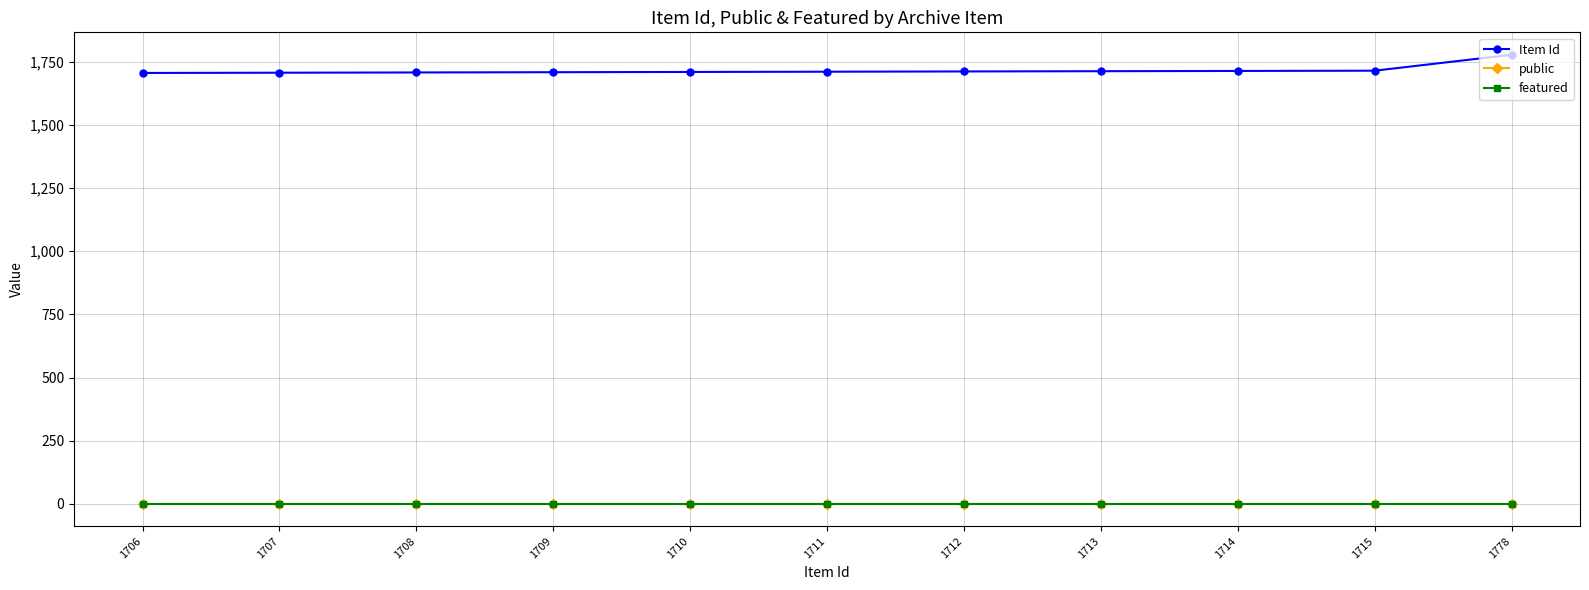

Is the value of public at 1715 greater than the value of Item Id at 1712?

No